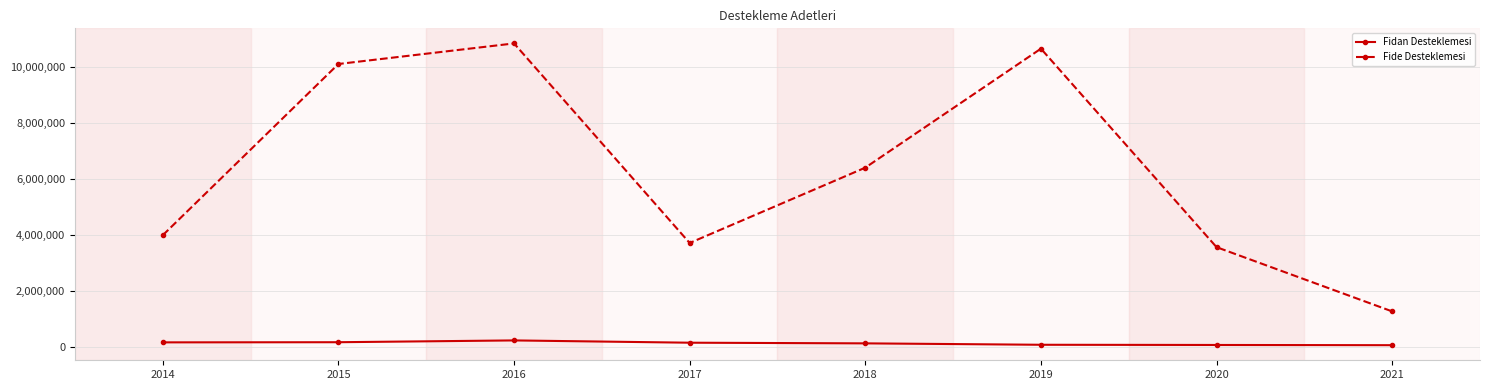

True or false: Fide Desteklemesi has a value of 1246546 at 2017.

False